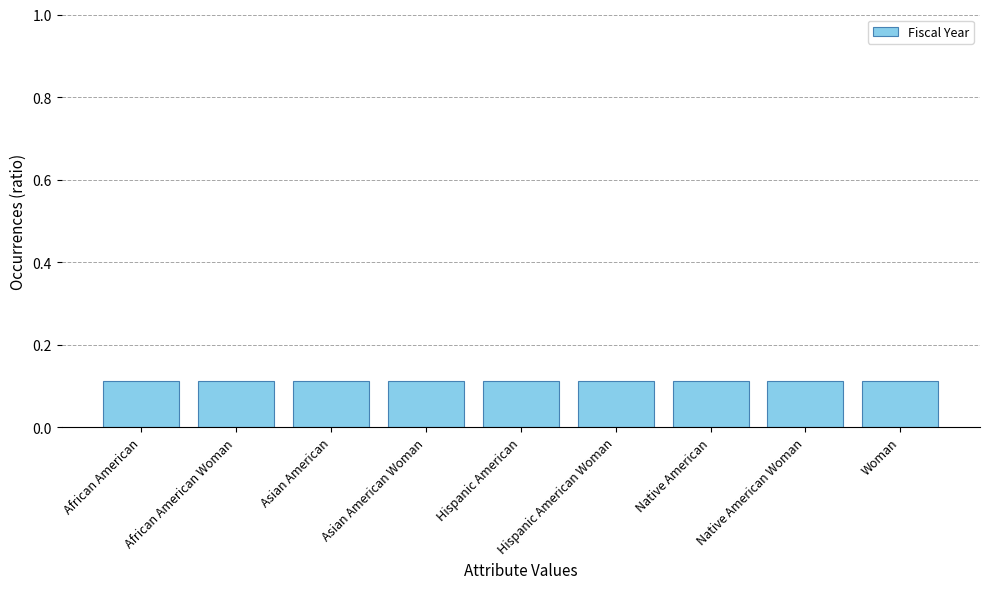

How many values are between 0 and 1?

9